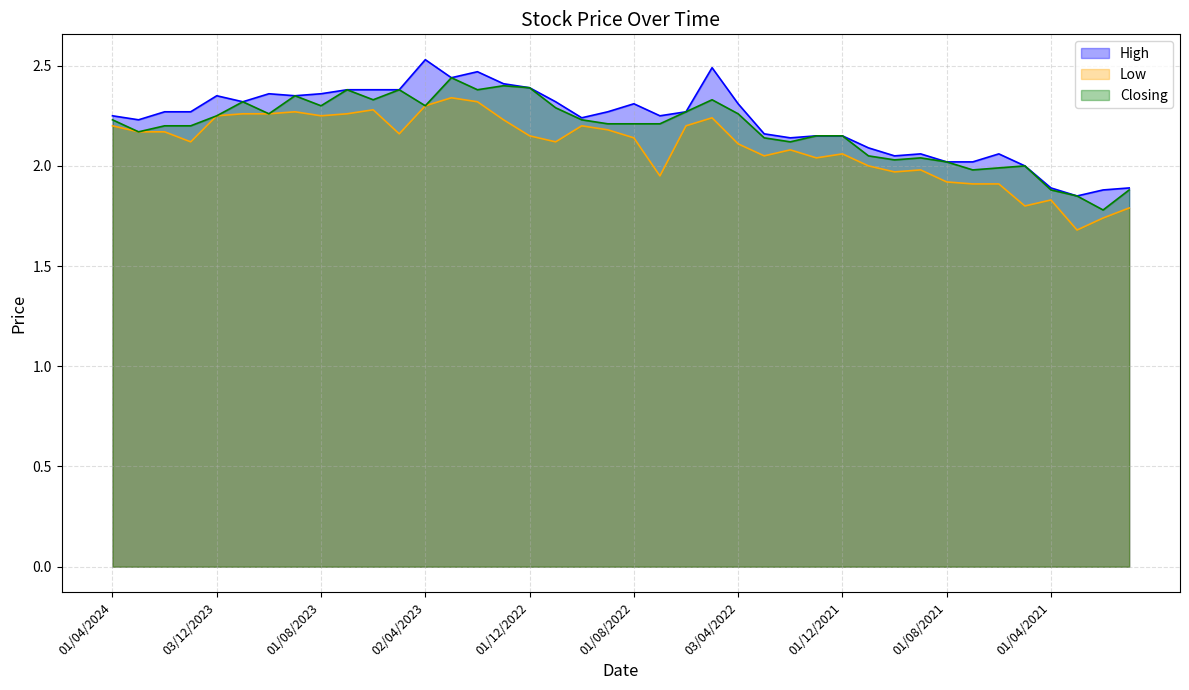

Reading left to right, what are all the values shown in this chart?

High: 01/04/2024=2.2	03/03/2024=2.2	01/02/2024=2.3	02/01/2024=2.3	03/12/2023=2.4	01/11/2023=2.3	01/10/2023=2.4	03/09/2023=2.4	01/08/2023=2.4	02/07/2023=2.4	04/06/2023=2.4	01/05/2023=2.4	02/04/2023=2.5	01/03/2023=2.4	01/02/2023=2.5	02/01/2023=2.4	01/12/2022=2.4	01/11/2022=2.3	02/10/2022=2.2	01/09/2022=2.3	01/08/2022=2.3	03/07/2022=2.2	01/06/2022=2.3	08/05/2022=2.5	03/04/2022=2.3	01/03/2022=2.2	01/02/2022=2.1	02/01/2022=2.1	01/12/2021=2.1	01/11/2021=2.1	03/10/2021=2.0	01/09/2021=2.1	01/08/2021=2.0	01/07/2021=2.0	01/06/2021=2.1	02/05/2021=2.0	01/04/2021=1.9	01/03/2021=1.9	01/02/2021=1.9	03/01/2021=1.9
Low: 01/04/2024=2.2	03/03/2024=2.2	01/02/2024=2.2	02/01/2024=2.1	03/12/2023=2.2	01/11/2023=2.3	01/10/2023=2.3	03/09/2023=2.3	01/08/2023=2.2	02/07/2023=2.3	04/06/2023=2.3	01/05/2023=2.2	02/04/2023=2.3	01/03/2023=2.3	01/02/2023=2.3	02/01/2023=2.2	01/12/2022=2.1	01/11/2022=2.1	02/10/2022=2.2	01/09/2022=2.2	01/08/2022=2.1	03/07/2022=1.9	01/06/2022=2.2	08/05/2022=2.2	03/04/2022=2.1	01/03/2022=2.0	01/02/2022=2.1	02/01/2022=2.0	01/12/2021=2.1	01/11/2021=2.0	03/10/2021=2.0	01/09/2021=2.0	01/08/2021=1.9	01/07/2021=1.9	01/06/2021=1.9	02/05/2021=1.8	01/04/2021=1.8	01/03/2021=1.7	01/02/2021=1.7	03/01/2021=1.8
Closing: 01/04/2024=2.2	03/03/2024=2.2	01/02/2024=2.2	02/01/2024=2.2	03/12/2023=2.2	01/11/2023=2.3	01/10/2023=2.3	03/09/2023=2.4	01/08/2023=2.3	02/07/2023=2.4	04/06/2023=2.3	01/05/2023=2.4	02/04/2023=2.3	01/03/2023=2.4	01/02/2023=2.4	02/01/2023=2.4	01/12/2022=2.4	01/11/2022=2.3	02/10/2022=2.2	01/09/2022=2.2	01/08/2022=2.2	03/07/2022=2.2	01/06/2022=2.3	08/05/2022=2.3	03/04/2022=2.3	01/03/2022=2.1	01/02/2022=2.1	02/01/2022=2.1	01/12/2021=2.1	01/11/2021=2.0	03/10/2021=2.0	01/09/2021=2.0	01/08/2021=2.0	01/07/2021=2.0	01/06/2021=2.0	02/05/2021=2.0	01/04/2021=1.9	01/03/2021=1.9	01/02/2021=1.8	03/01/2021=1.9